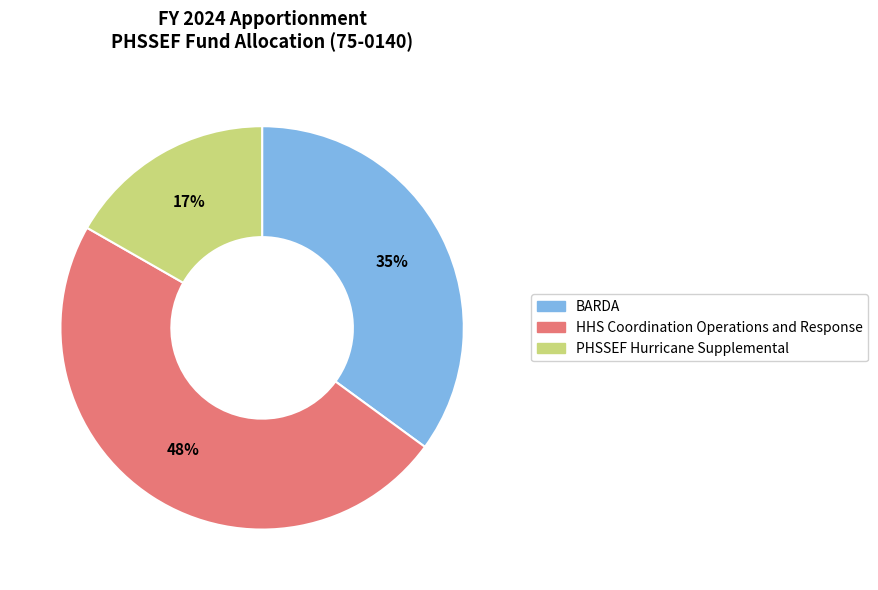

True or false: HHS Coordination Operations and Response accounts for 58% of the total.

False